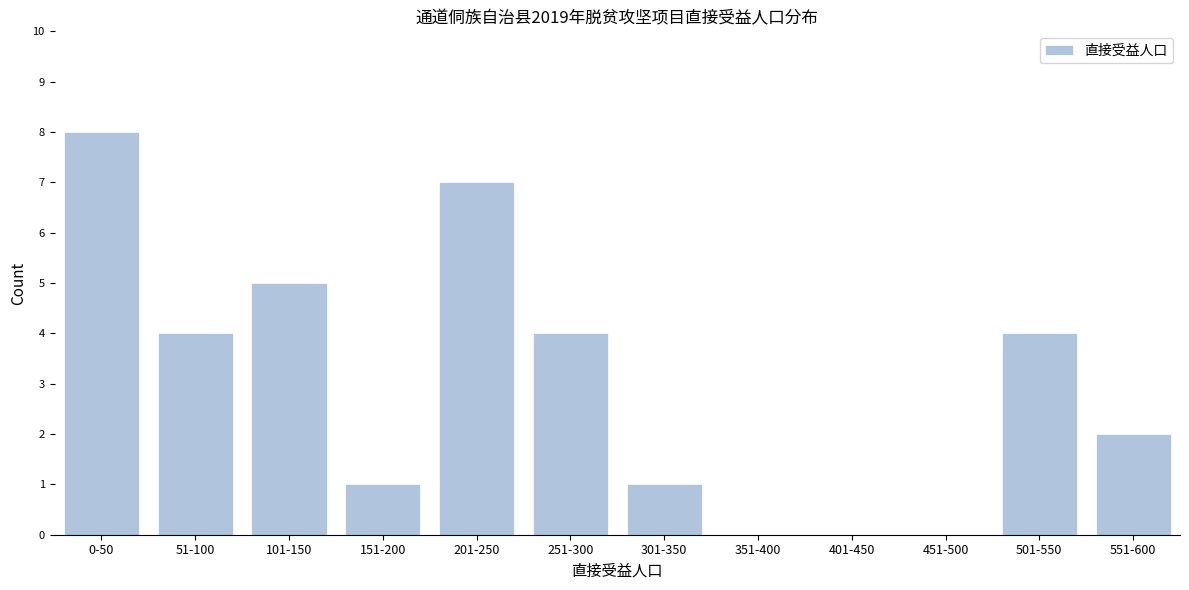

Reading left to right, what are all the values shown in this chart?

0-50=8	51-100=4	101-150=5	151-200=1	201-250=7	251-300=4	301-350=1	351-400=0	401-450=0	451-500=0	501-550=4	551-600=2